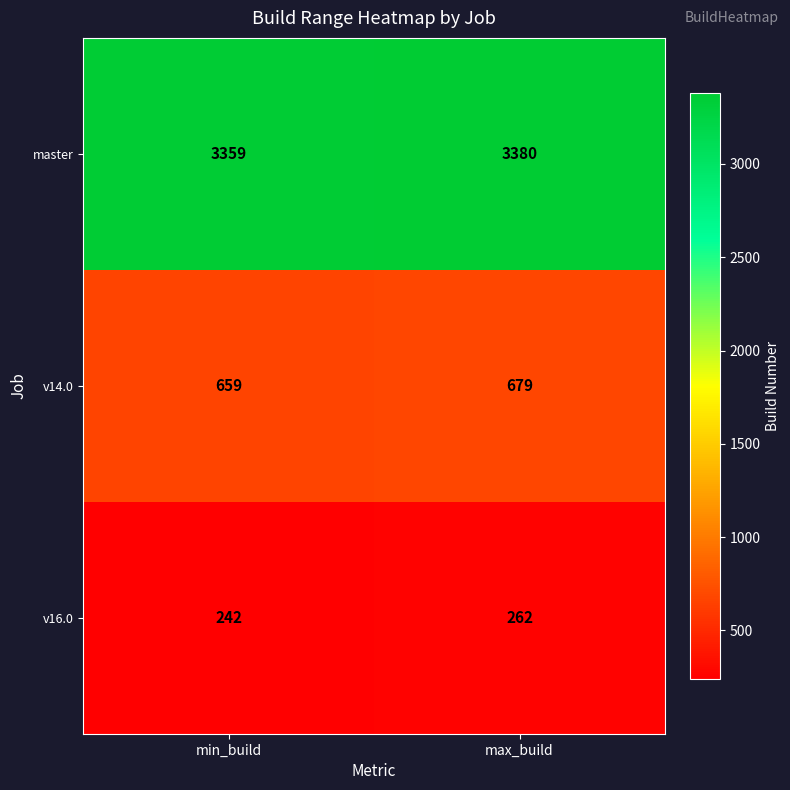

What is the highest value of the v14.0 series?

679